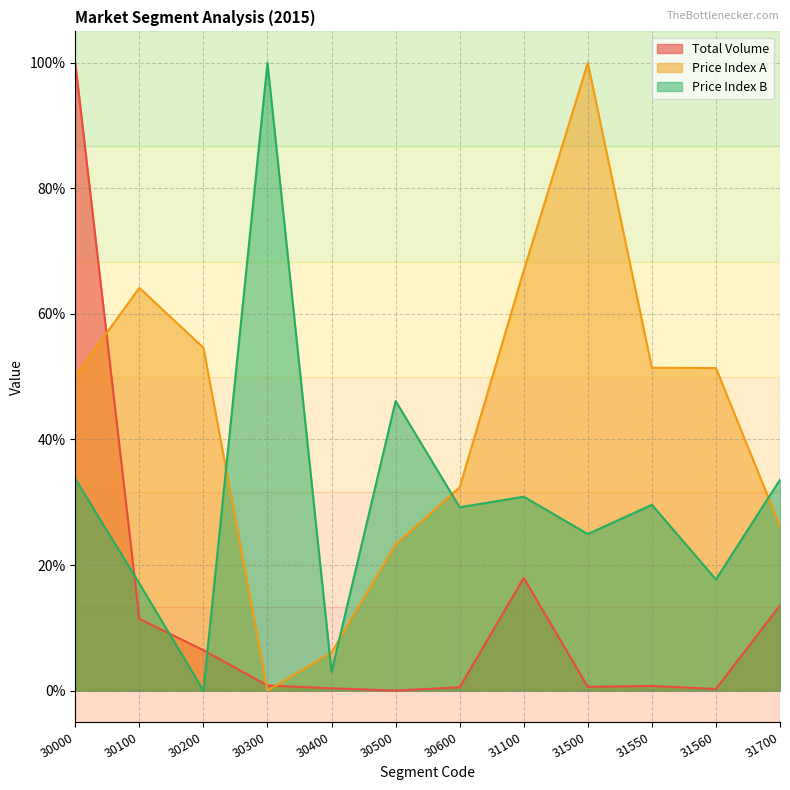

At which label is Price Index A closest to 50?

30000